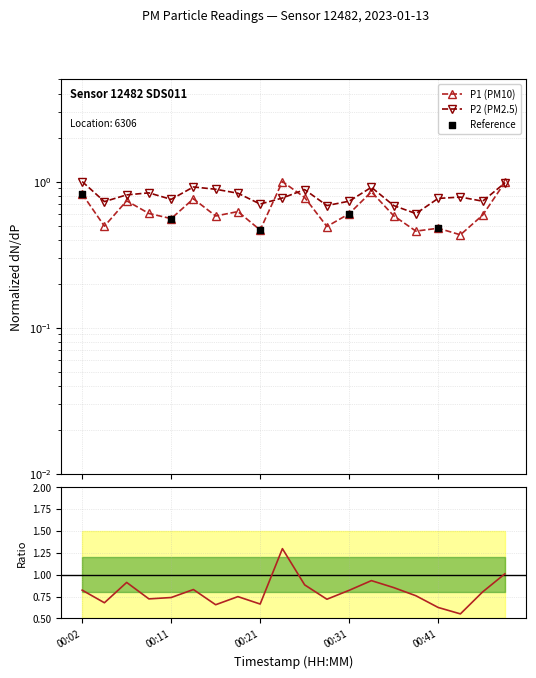

At which category is the sum across all series the highest?

00:48